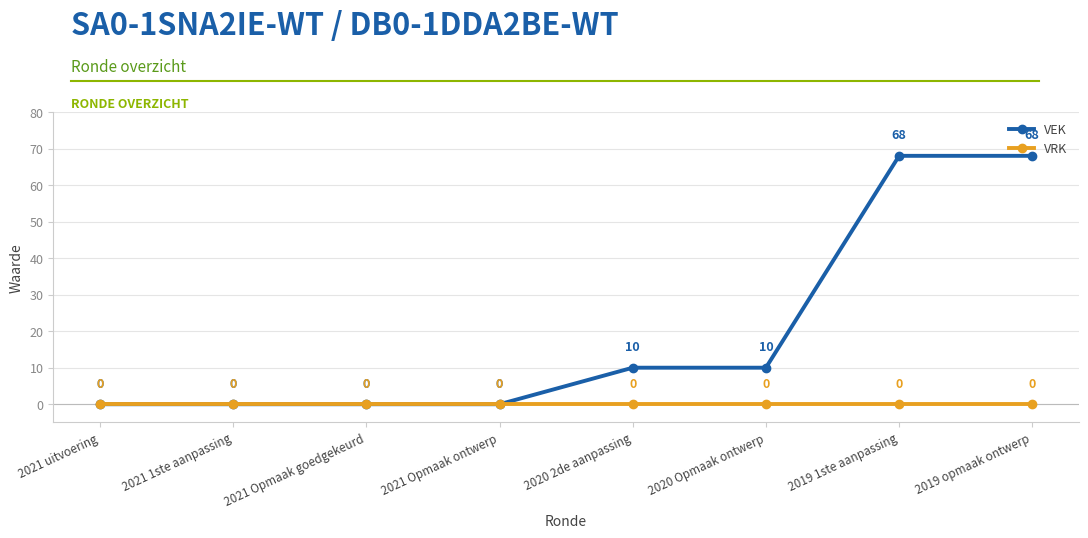

Which series has the widest spread of values?

VEK